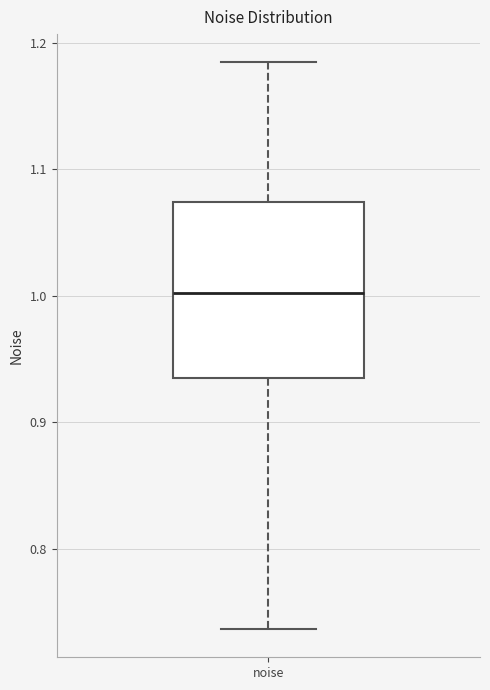

Where does the upper whisker of the box for noise end on the y-axis? The values are not printed on the chart, so give them approximately, as read against the axis.

1.18